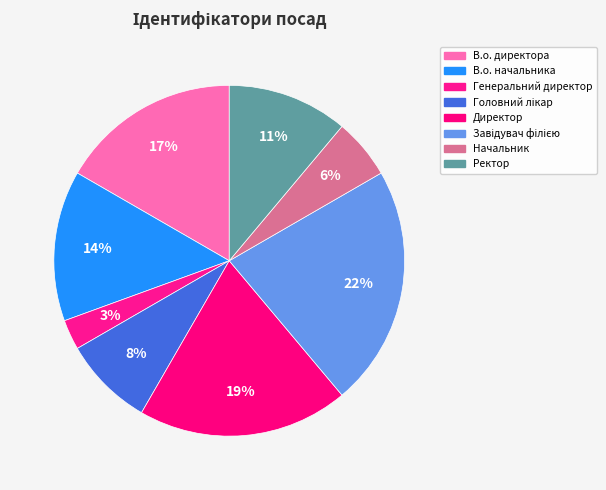

What percentage is the Завідувач філією slice, to the nearest percent?

22%